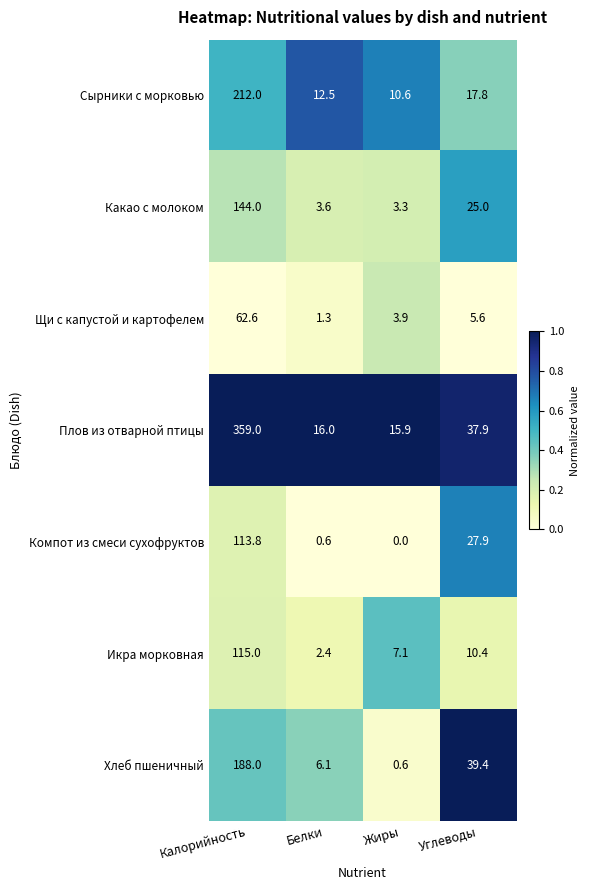

Which series changed the most between Калорийность and Белки?

Плов из отварной птицы